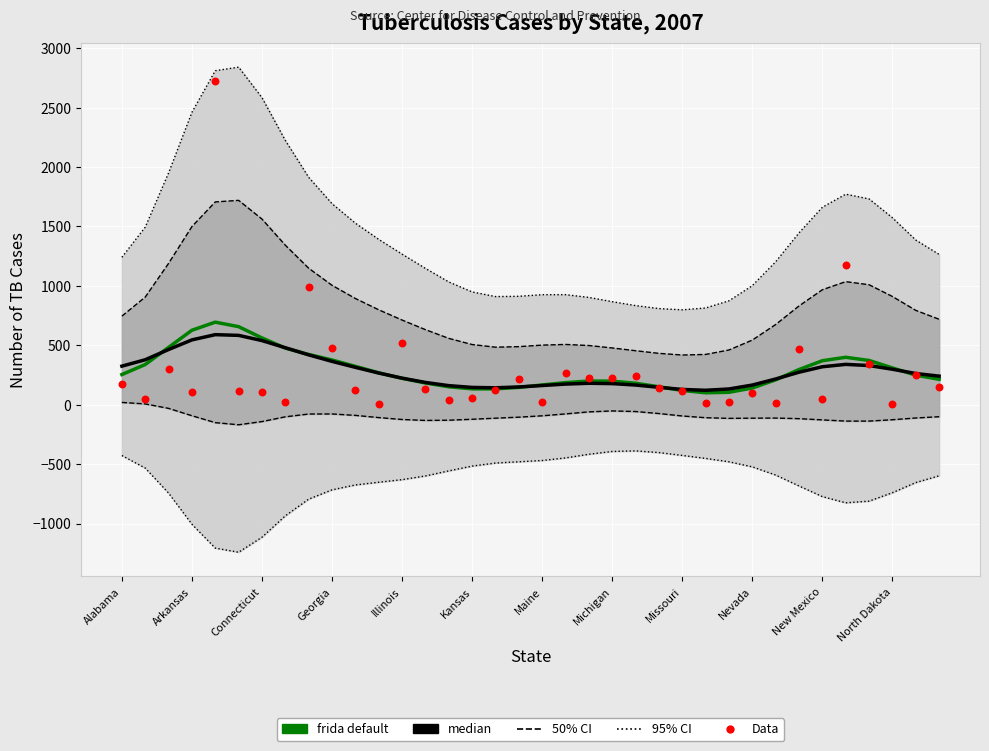

What is the total value across all series at 29?

1035.6